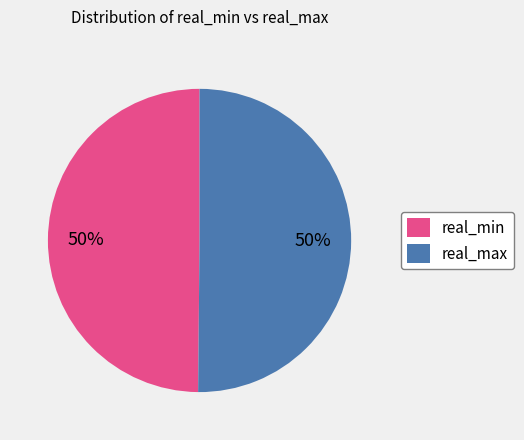

Do real_min and real_max together represent more than half of the pie?

Yes